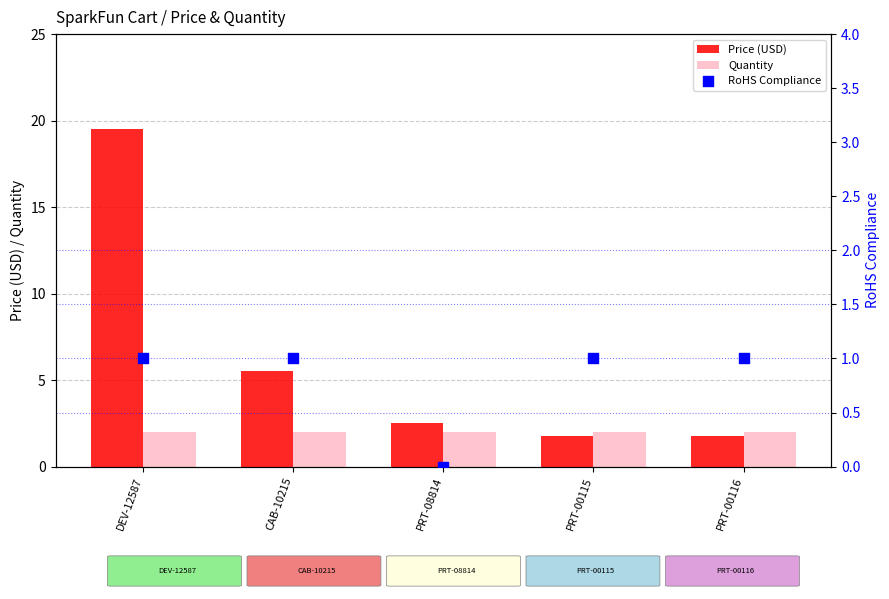

At how many categories does at least one series exceed 9?

1